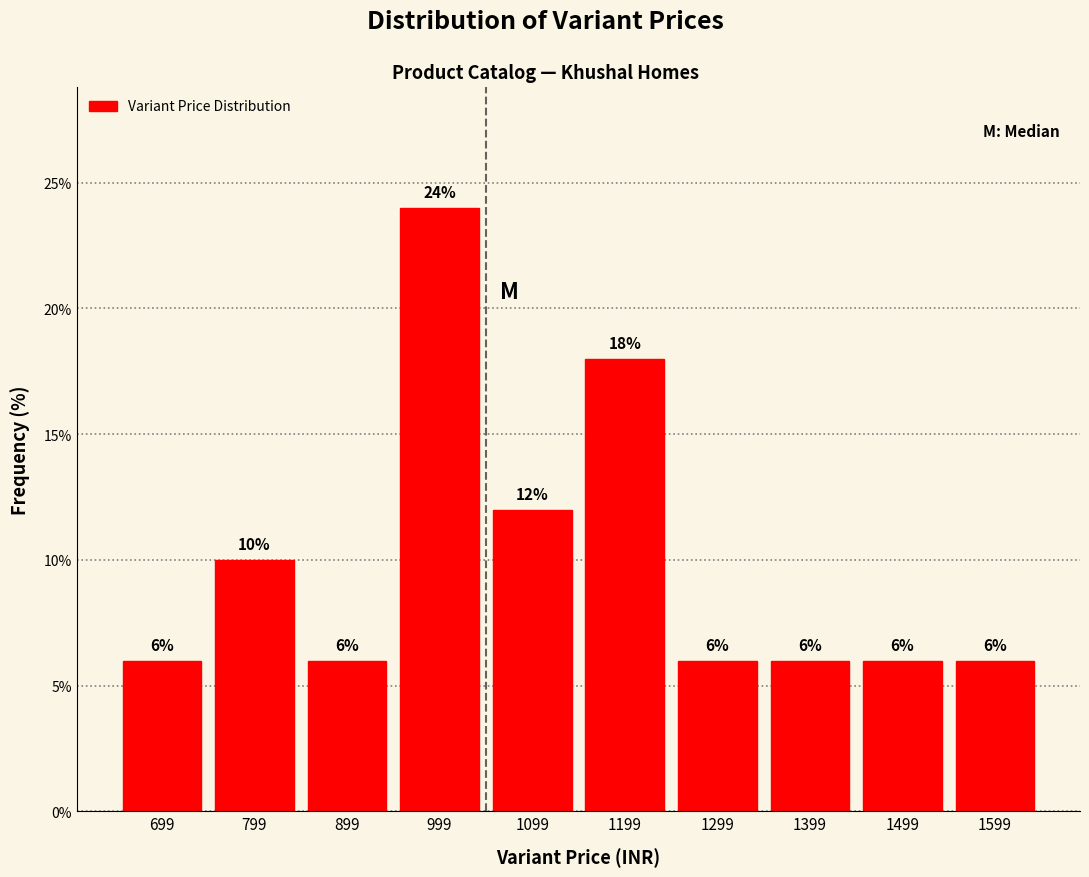

Reading left to right, list all the values displayed in this chart.

699=6	799=10	899=6	999=24	1099=12	1199=18	1299=6	1399=6	1499=6	1599=6